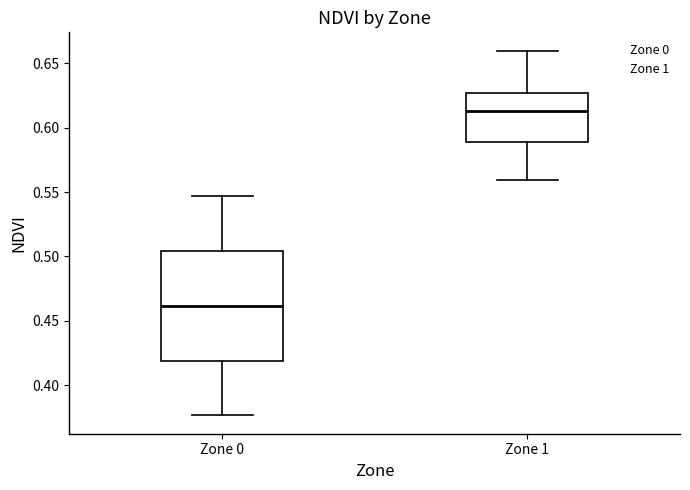

Where does the upper whisker of the box for Zone 0 end on the y-axis? The values are not printed on the chart, so give them approximately, as read against the axis.

0.545